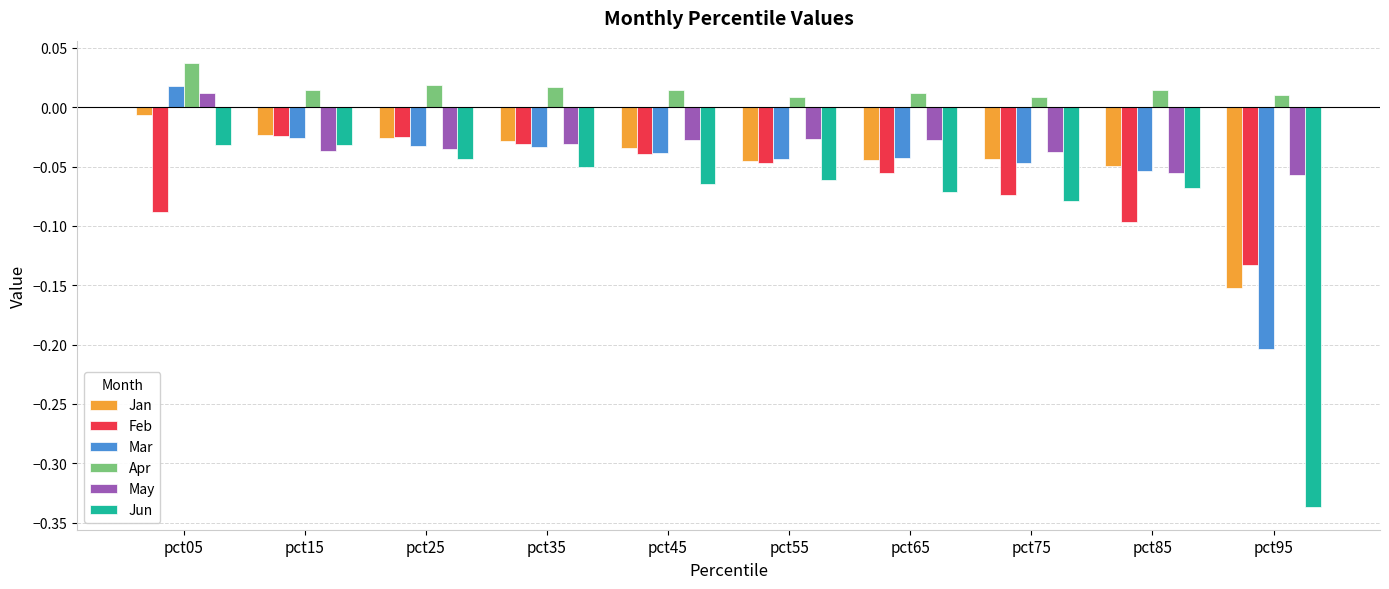

How many groups of bars are there?

10